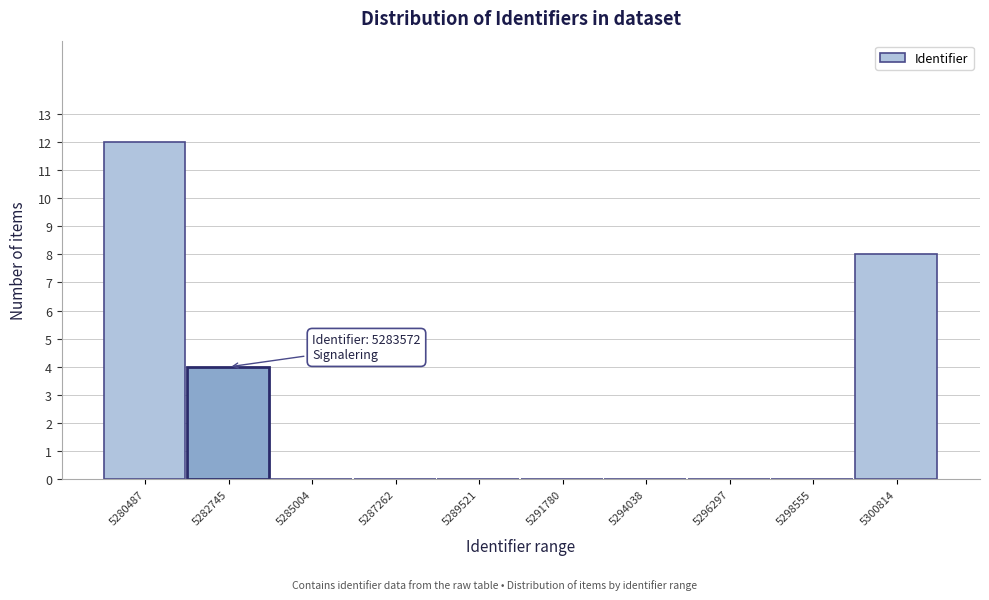

Reading left to right, extract all data points from this chart.

5280487=12	5282745=4	5285004=0	5287262=0	5289521=0	5291780=0	5294038=0	5296297=0	5298555=0	5300814=8